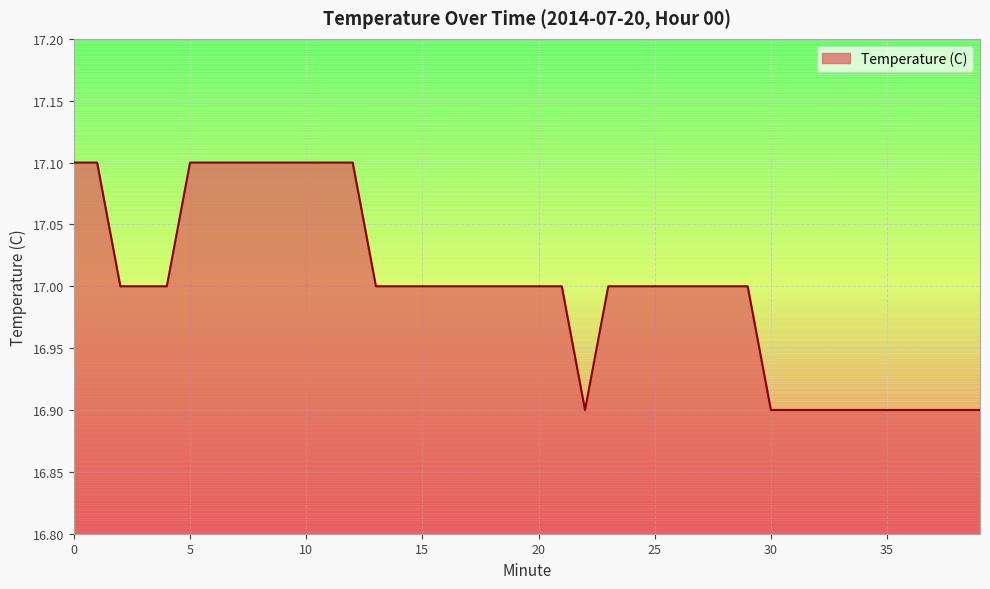

What is the minimum value shown in the chart?

16.9